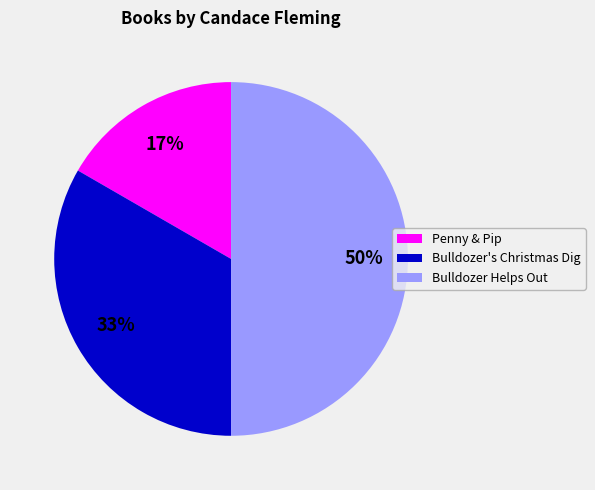

Is Penny & Pip the majority of the pie?

No